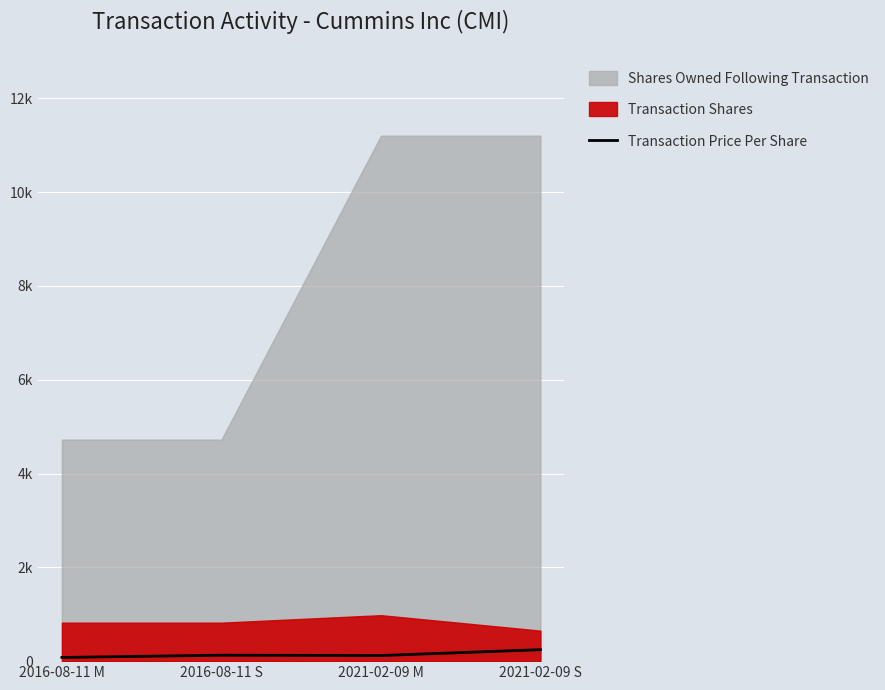

What position from the left is 2016-08-11 M?

1